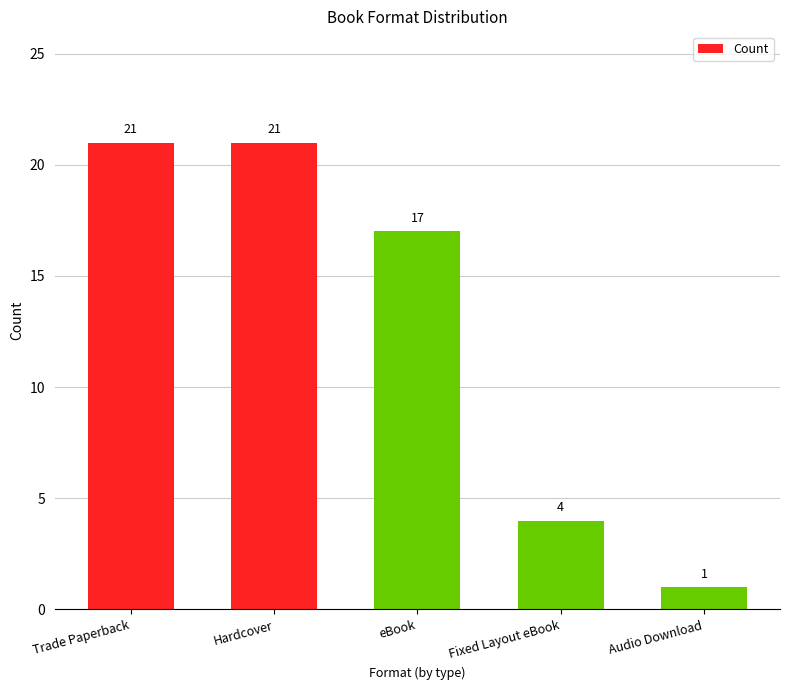

What is the greatest value displayed?

21